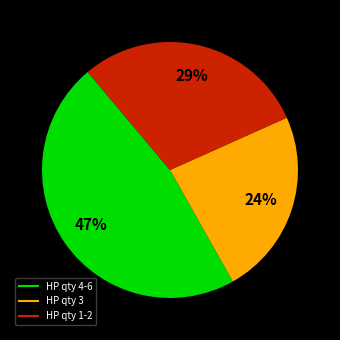

Is there a majority slice in this chart?

No